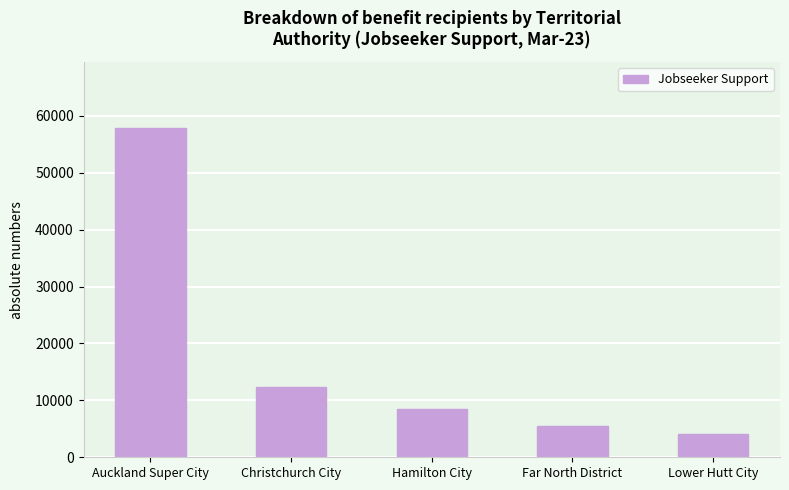

What is the ratio of the value at Hamilton City to the value at Lower Hutt City?

2.1